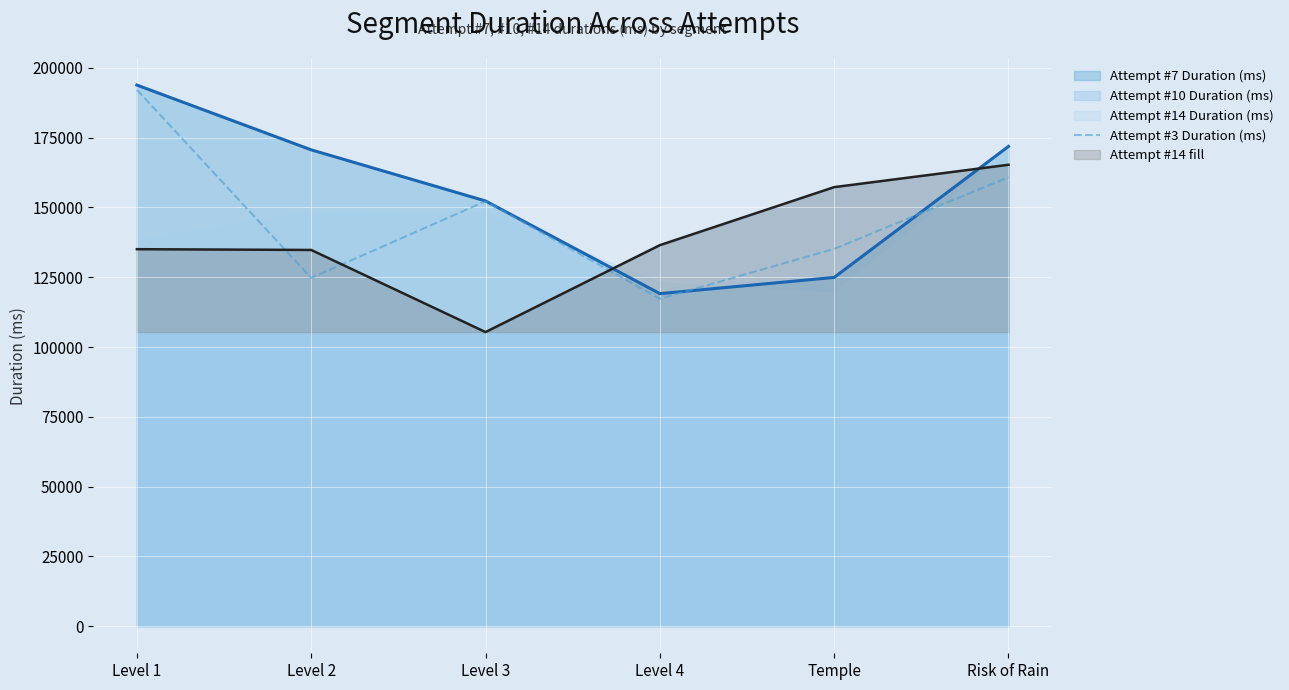

The Attempt #10 Duration (ms) series shows 157256 at Temple. True or false?

True